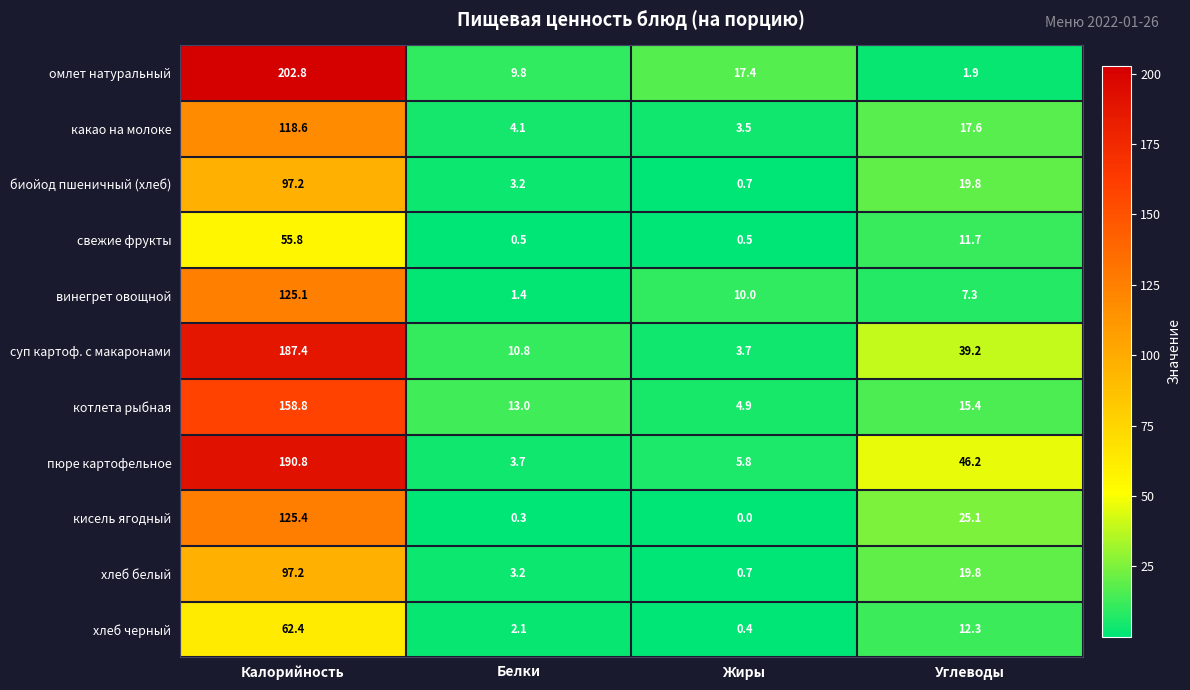

What is the difference between the maximum and minimum values in the свежие фрукты series?

55.3